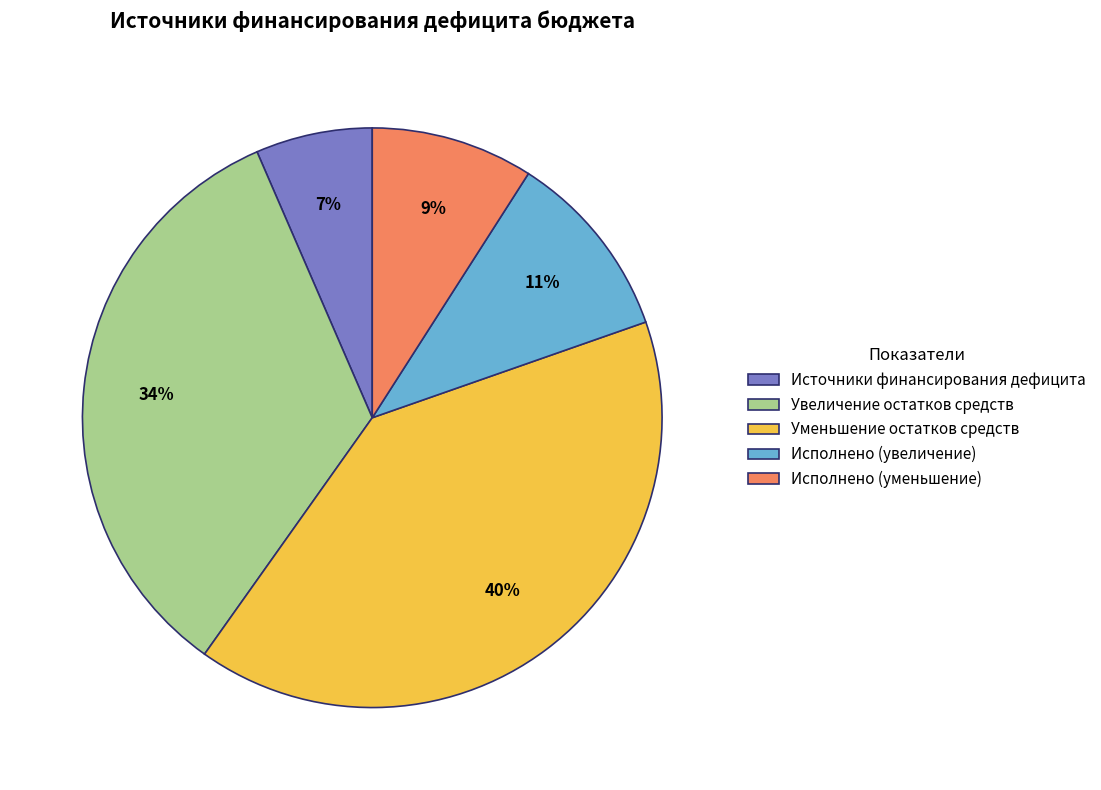

Combined, do Источники финансирования дефицита and Увеличение остатков средств account for over 50%?

No